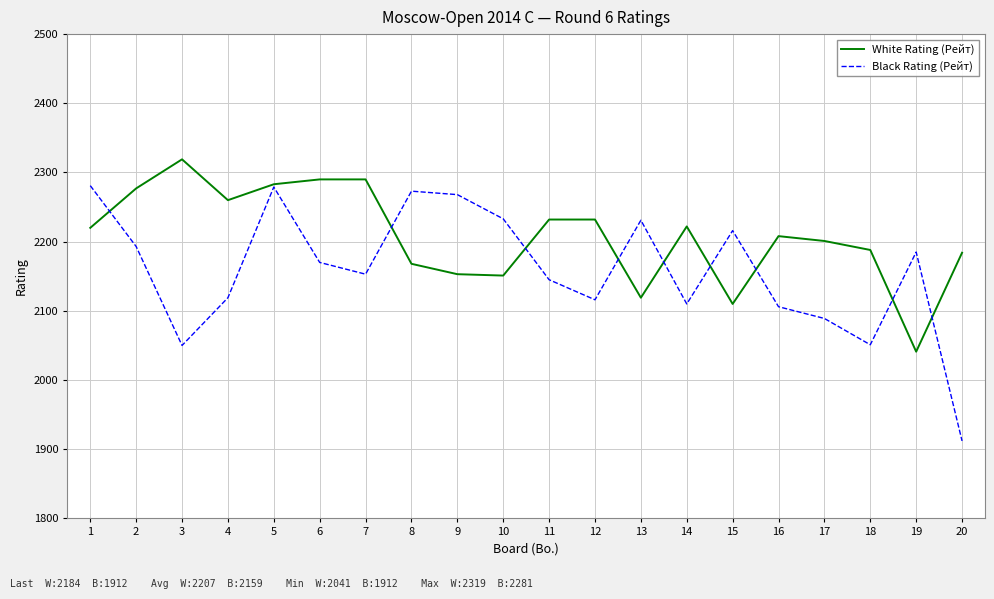

Where is the first local maximum for Black Rating (Рейт)?

5